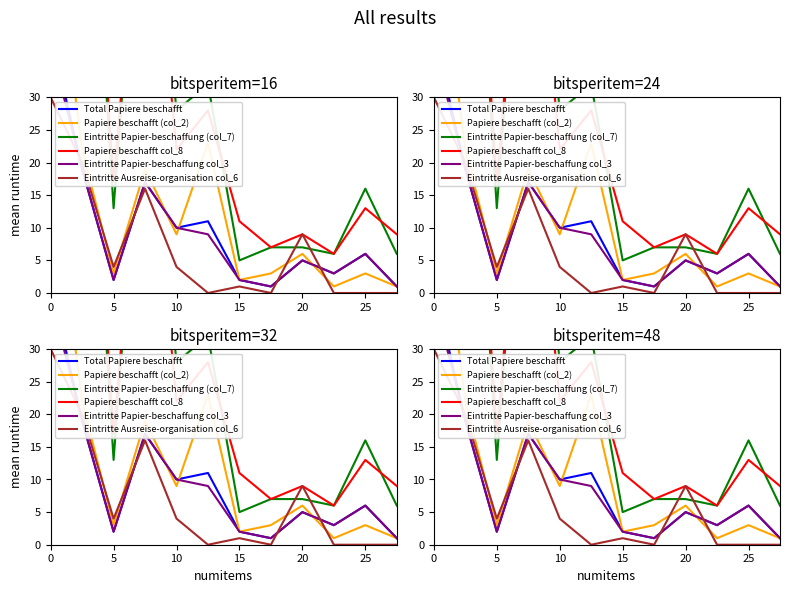

What is the difference between the maximum and second lowest values in the Eintritte Papier-beschaffung col_3 series?

37